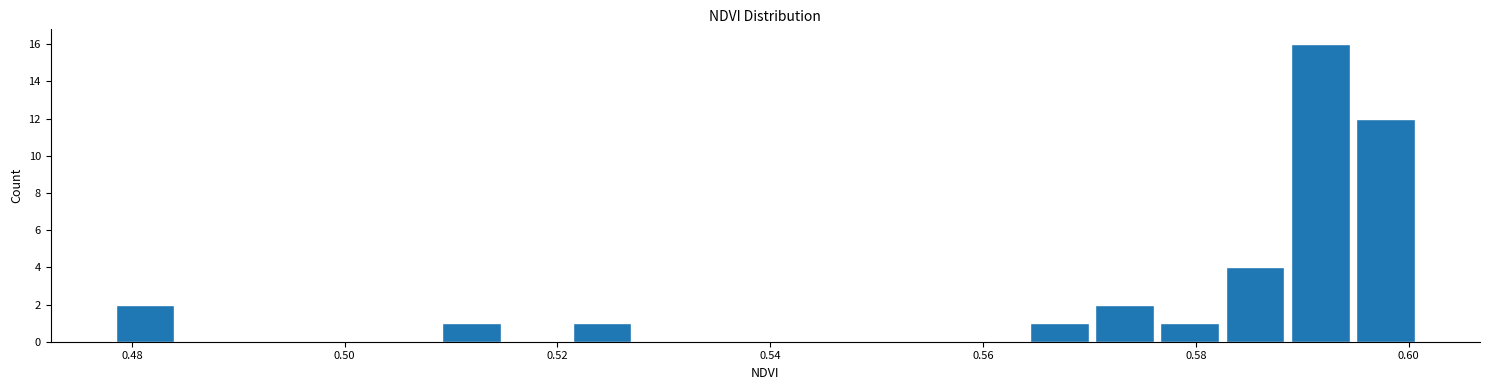

Around what value on the x-axis is the tallest bar? Give the approximate position of its centre, as read against the axis.

0.592